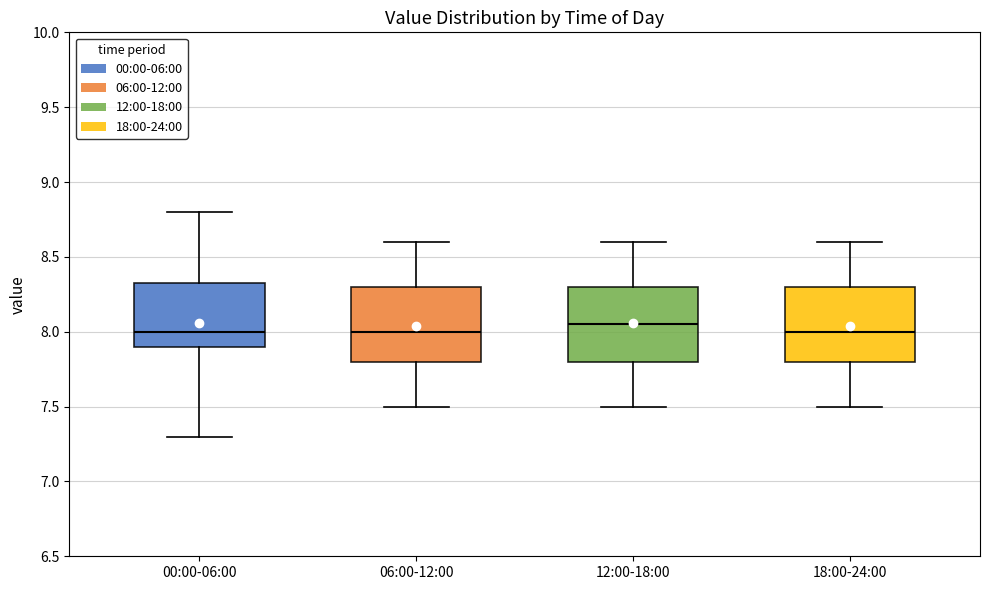

Which box's median line is the highest?

12:00-18:00